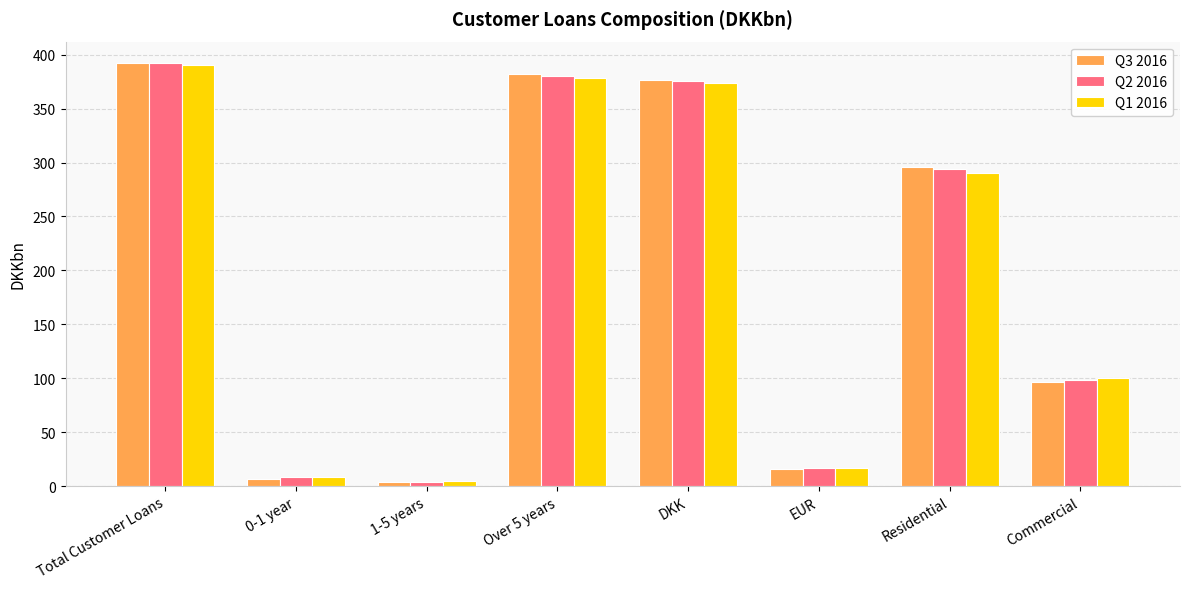

Which category has the highest value across all series?

Total Customer Loans